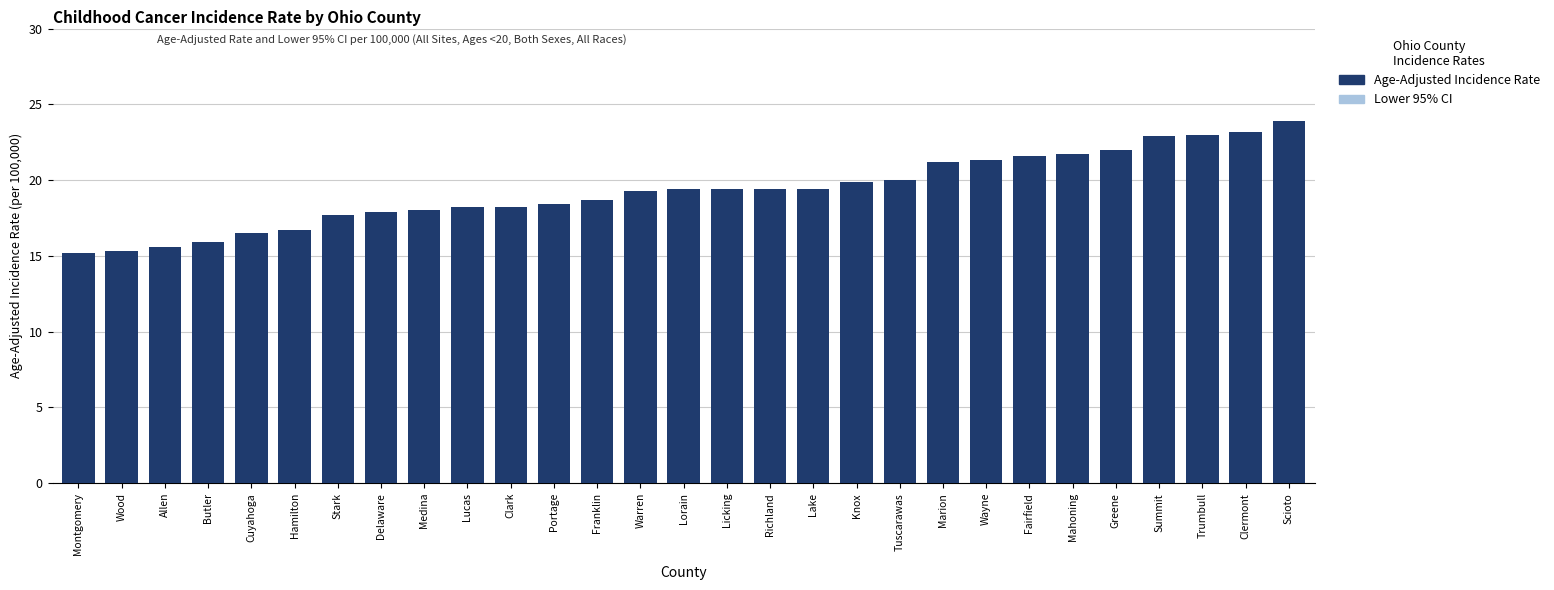

What is the minimum value for Age-Adjusted Incidence Rate?

15.2